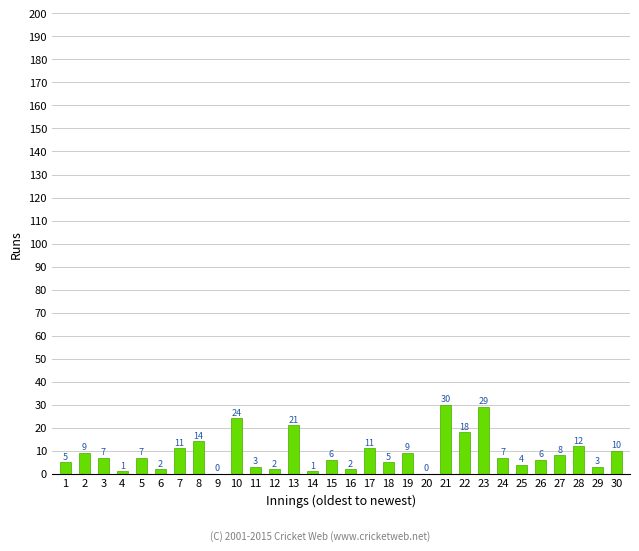

How many distinct data groups are displayed?

1